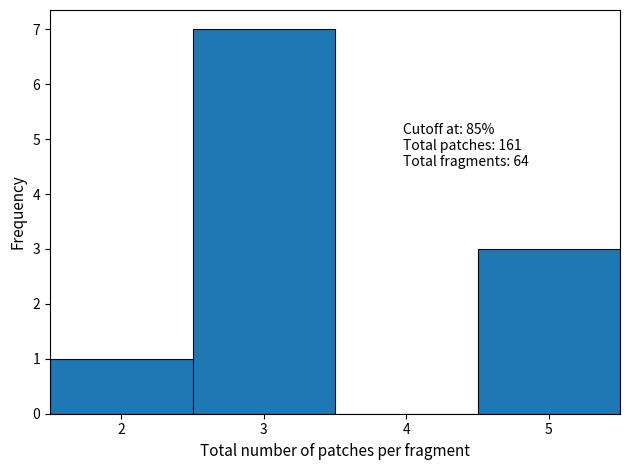

Which range on the x-axis has the tallest bar?

2.5 to 3.5